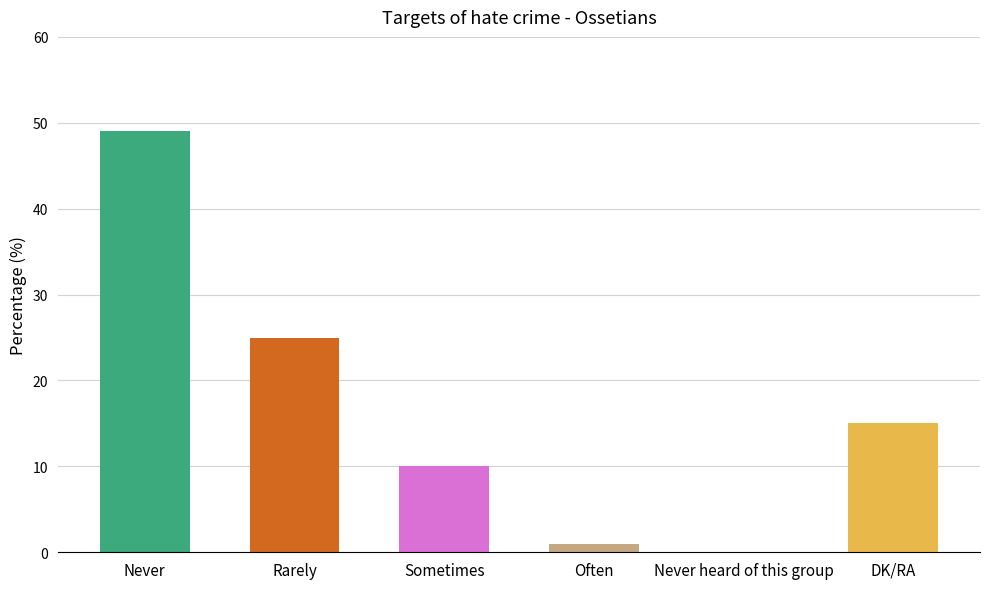

True or false: the data shows 16 at Sometimes.

False